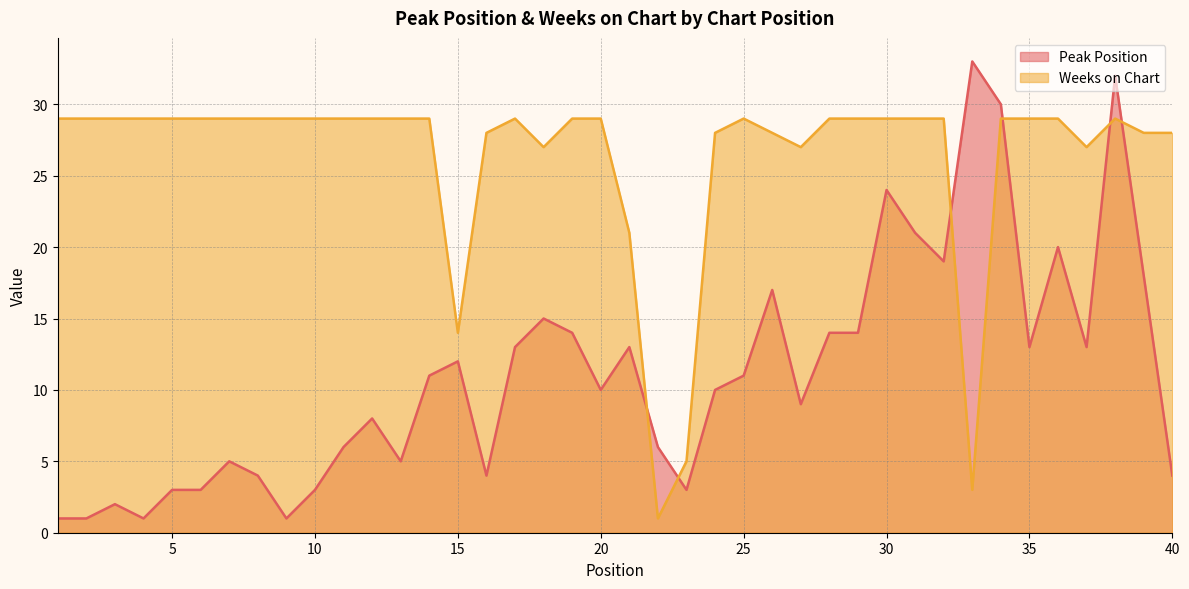

How many categories are shown in the chart?

40